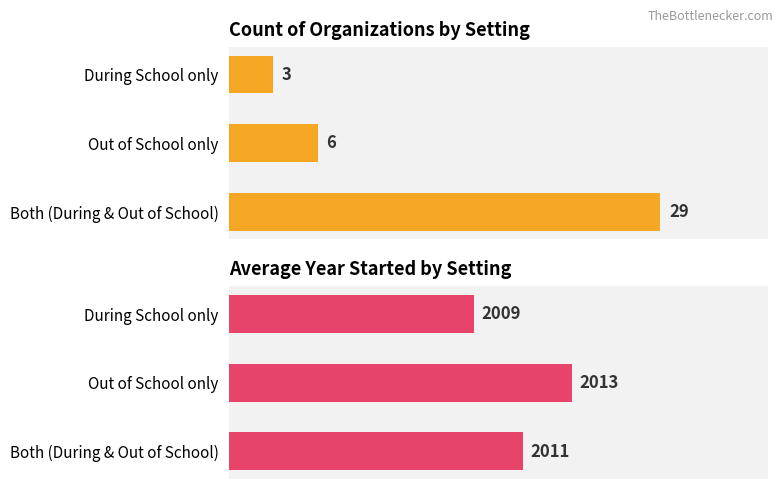

What is the greatest value displayed?

2013